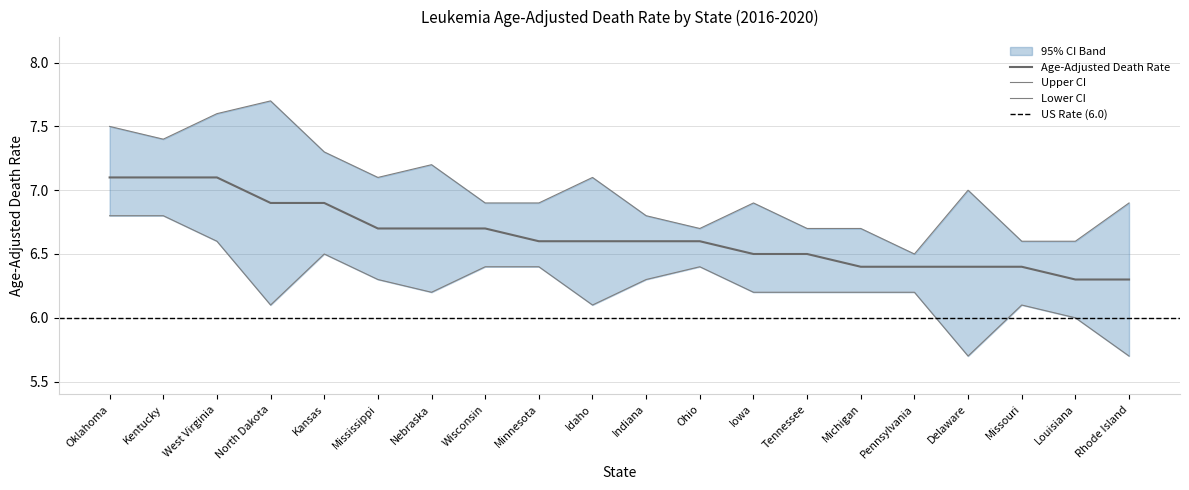

Which category has the highest value in the Lower CI (Rate) series?

Oklahoma